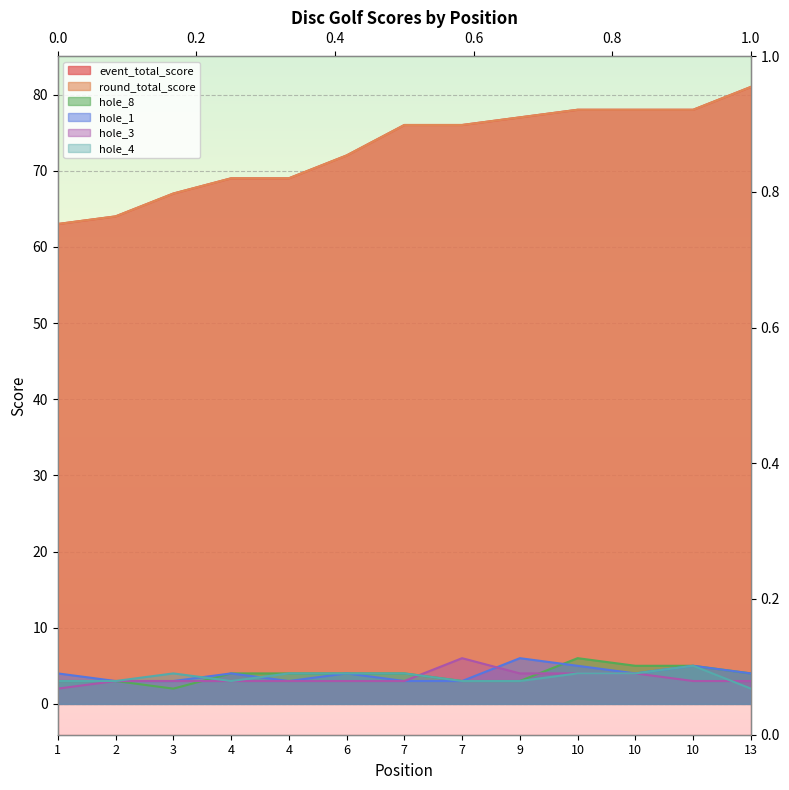

How many values in the round_total_score series are below 76?

6